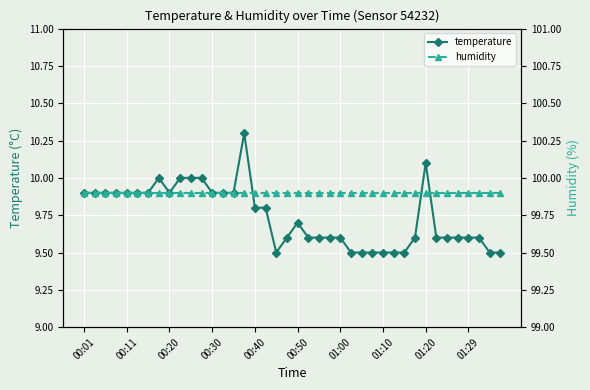

Reading left to right, what are all the values shown in this chart?

temperature: 9.9	9.9	9.9	9.9	9.9	9.9	9.9	10.0	9.9	10.0	10.0	10.0	9.9	9.9	9.9	10.3	9.8	9.8	9.5	9.6	9.7	9.6	9.6	9.6	9.6	9.5	9.5	9.5	9.5	9.5	9.5	9.6	10.1	9.6	9.6	9.6	9.6	9.6	9.5	9.5
humidity: 99.9	99.9	99.9	99.9	99.9	99.9	99.9	99.9	99.9	99.9	99.9	99.9	99.9	99.9	99.9	99.9	99.9	99.9	99.9	99.9	99.9	99.9	99.9	99.9	99.9	99.9	99.9	99.9	99.9	99.9	99.9	99.9	99.9	99.9	99.9	99.9	99.9	99.9	99.9	99.9